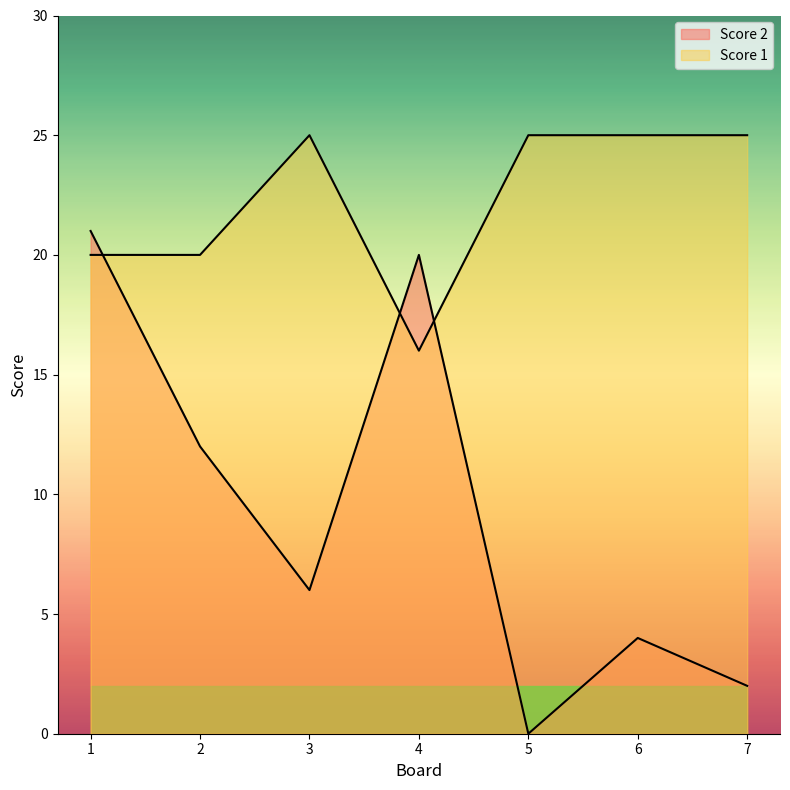

Reading left to right, transcribe all the data shown in this chart.

Score 2: 1=21	2=12	3=6	4=20	5=0	6=4	7=2
Score 1: 1=20	2=20	3=25	4=16	5=25	6=25	7=25